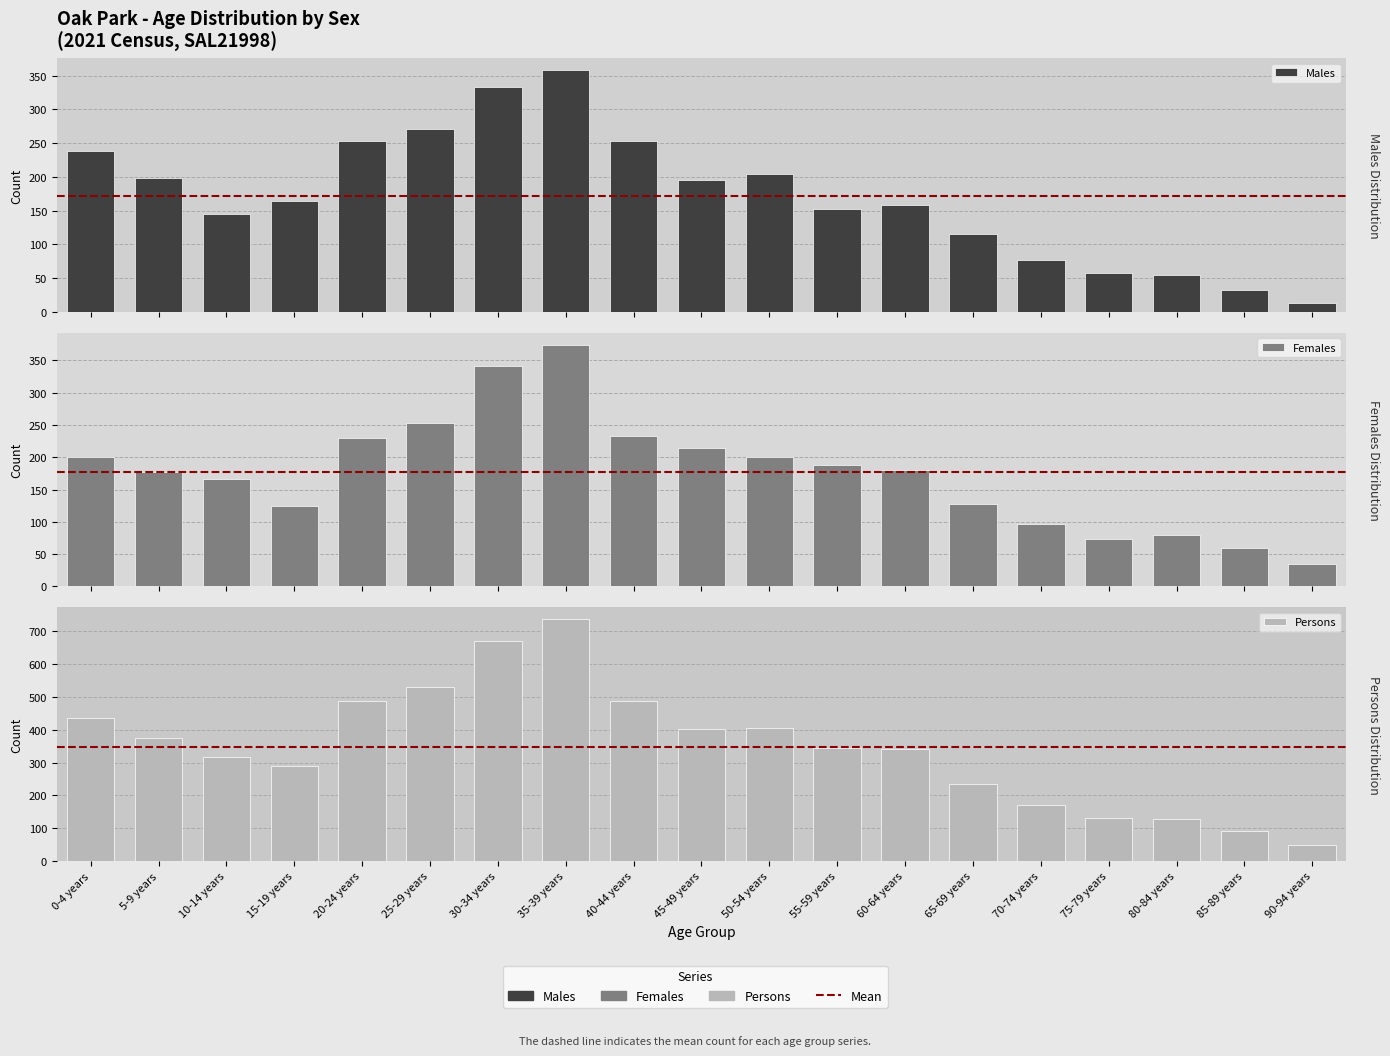

Reading left to right, list all the values displayed in this chart.

Males: 238	199	145	164	253	271	333	358	253	195	205	152	158	116	77	58	54	33	13
Females: 201	177	167	125	230	253	342	374	233	215	200	188	181	127	96	73	80	60	35
Persons: 436	375	316	290	487	530	670	736	486	403	404	344	340	235	170	132	128	92	48